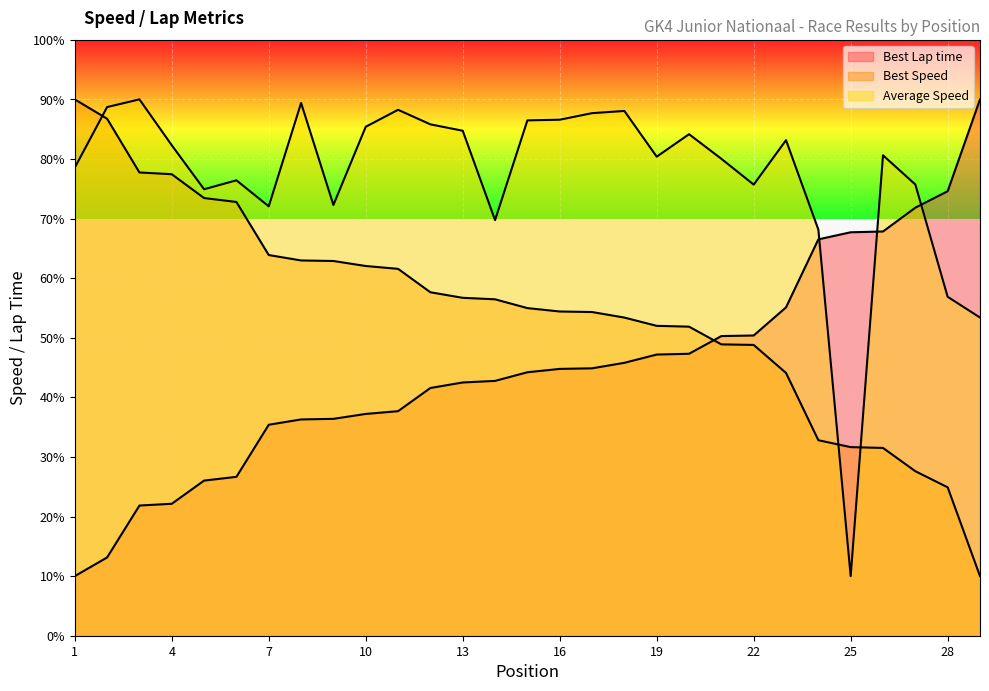

Which label corresponds to the smallest value in the chart?

1